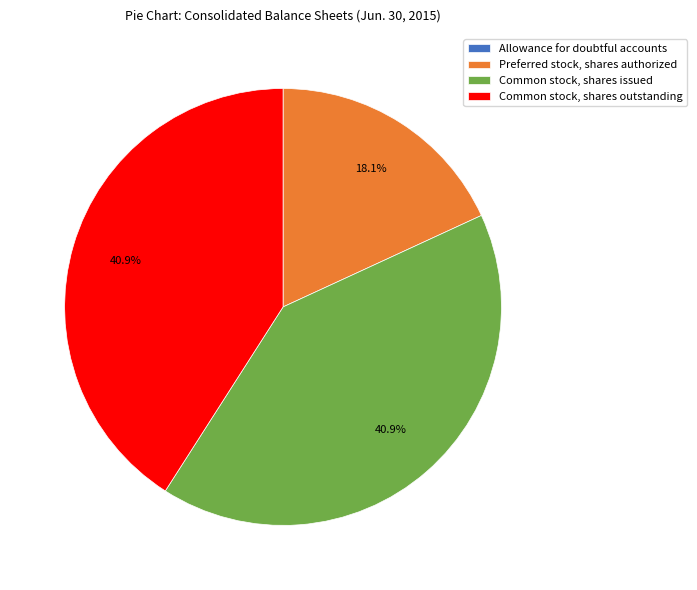

Does Common stock, shares issued represent more than half of the total?

No